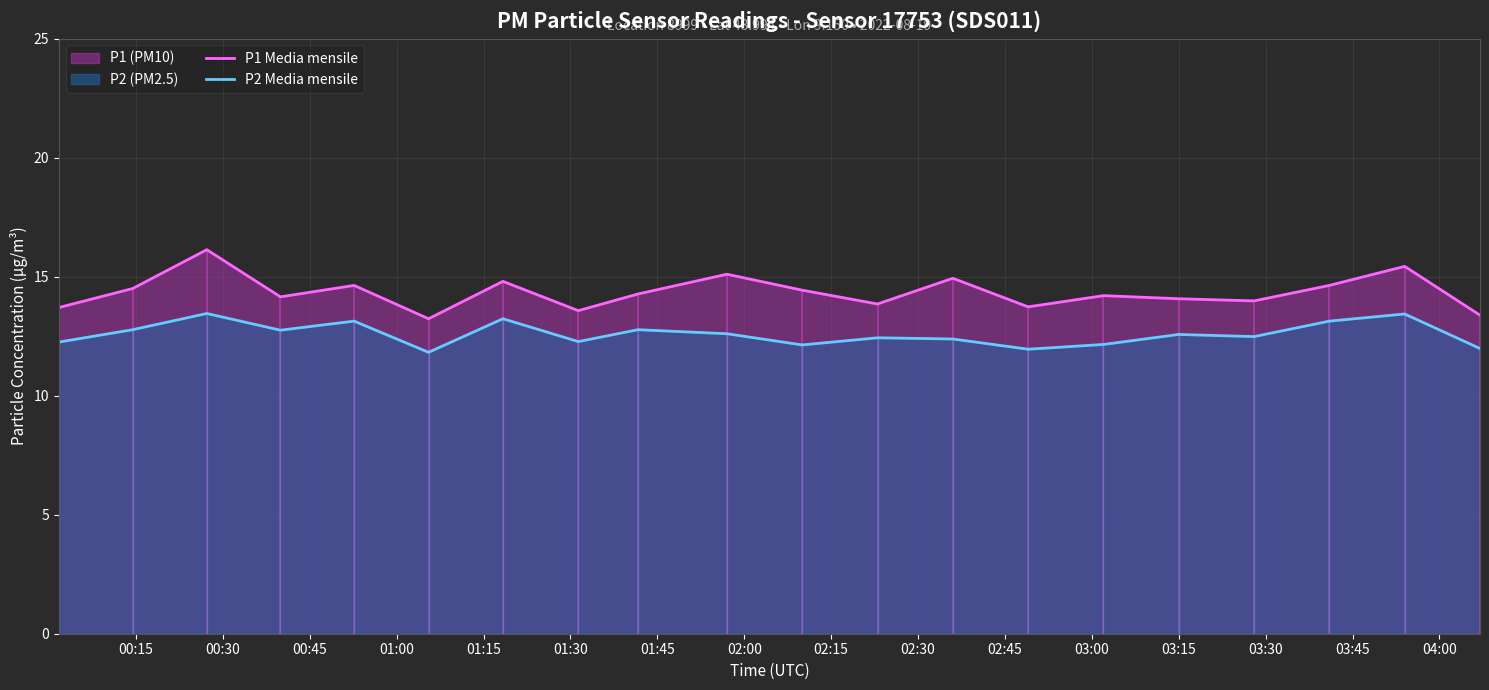

True or false: P2 Media mensile and P1 Media mensile intersect in this chart.

False